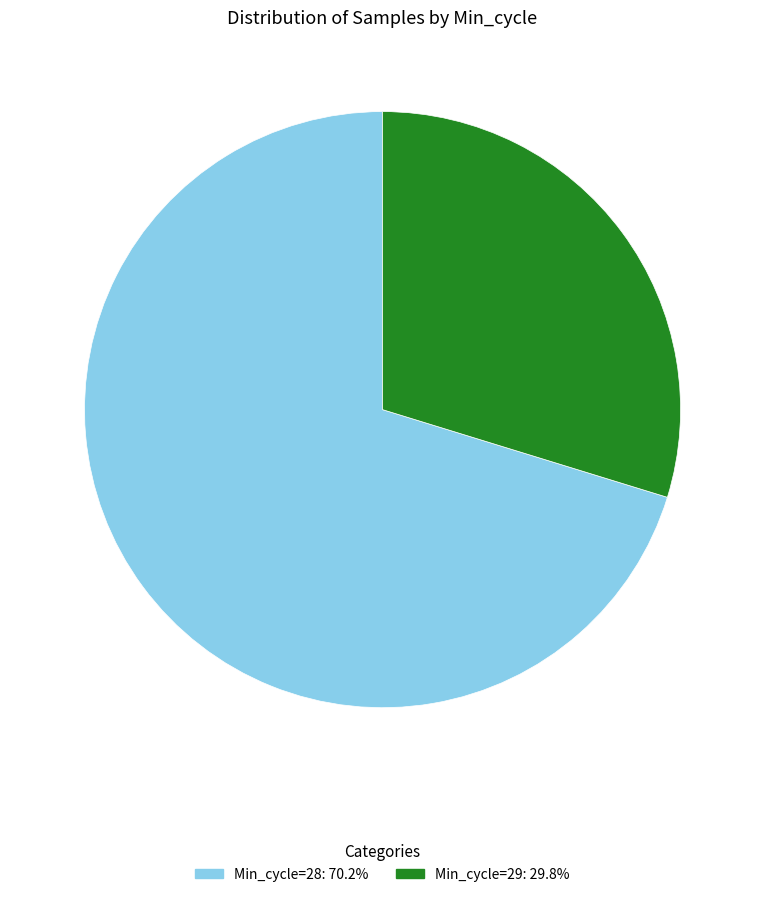

Is there a majority slice in this chart?

Yes